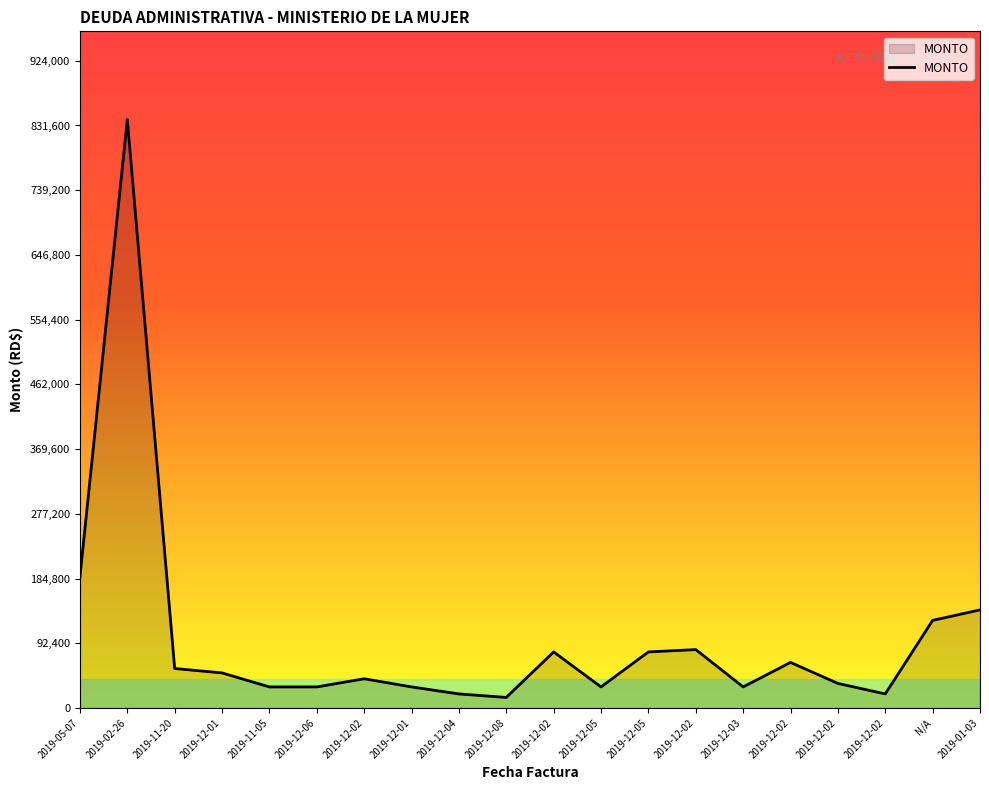

List the labels in order of value, smallest first.

2019-12-08, 2019-12-04, 2019-12-02, 2019-11-05, 2019-12-06, 2019-12-01, 2019-12-05, 2019-12-03, 2019-12-02, 2019-12-02, 2019-12-01, 2019-11-20, 2019-12-02, 2019-12-02, 2019-12-05, 2019-12-02, N/A, 2019-01-03, 2019-05-07, 2019-02-26